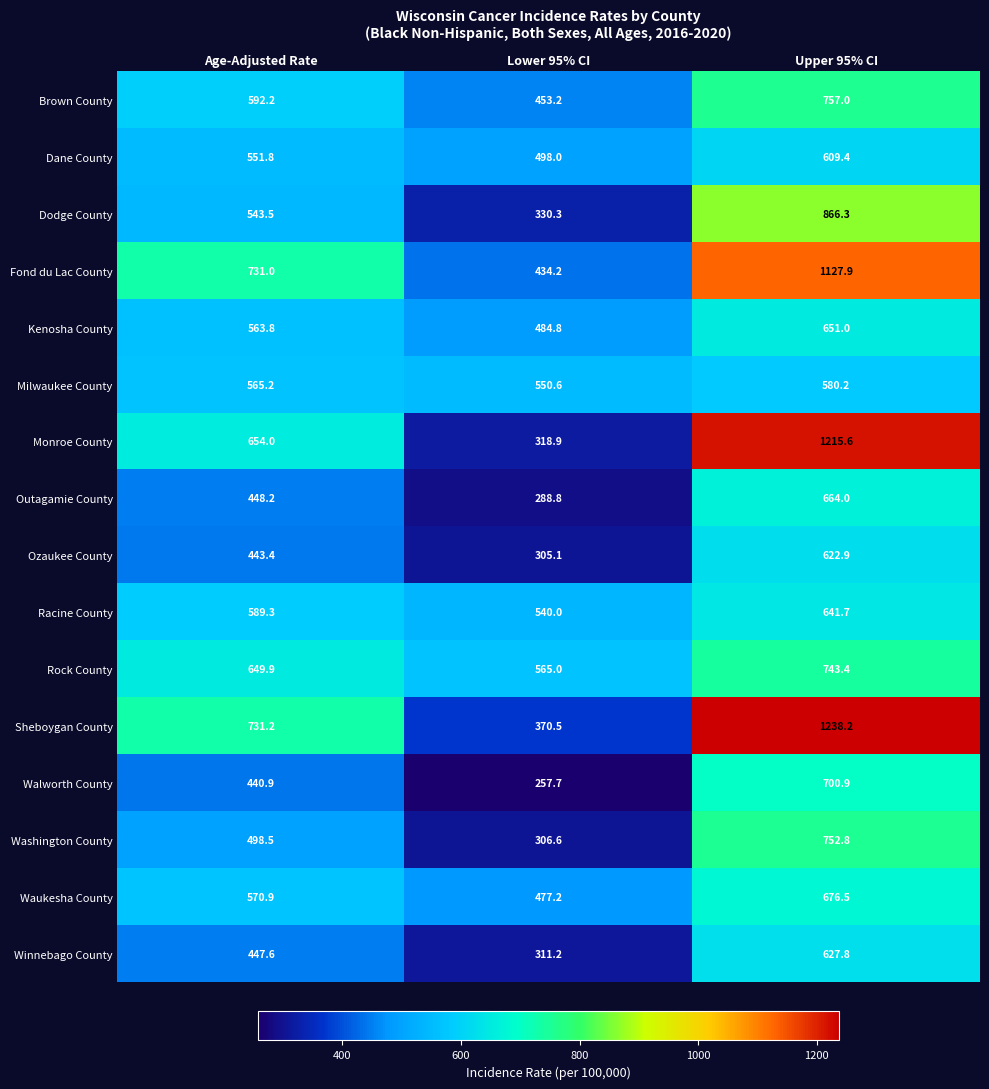

Where does the Dodge County series first go above 543?

Age-Adjusted Rate